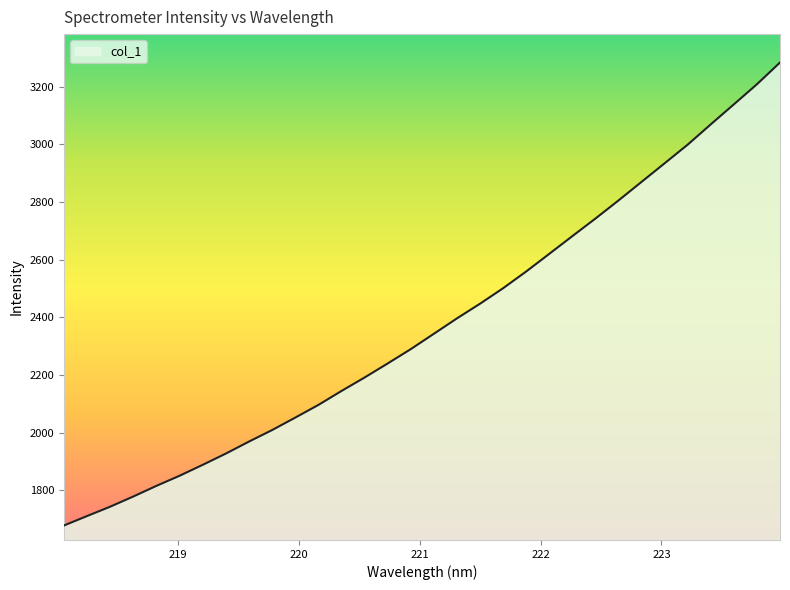

What is the smallest value displayed?

1678.5